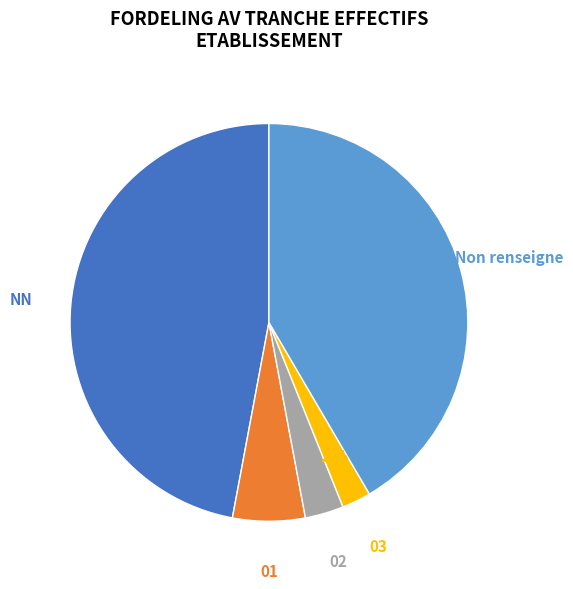

To the nearest percent, what is the difference between the largest and smallest slice percentages?

45%